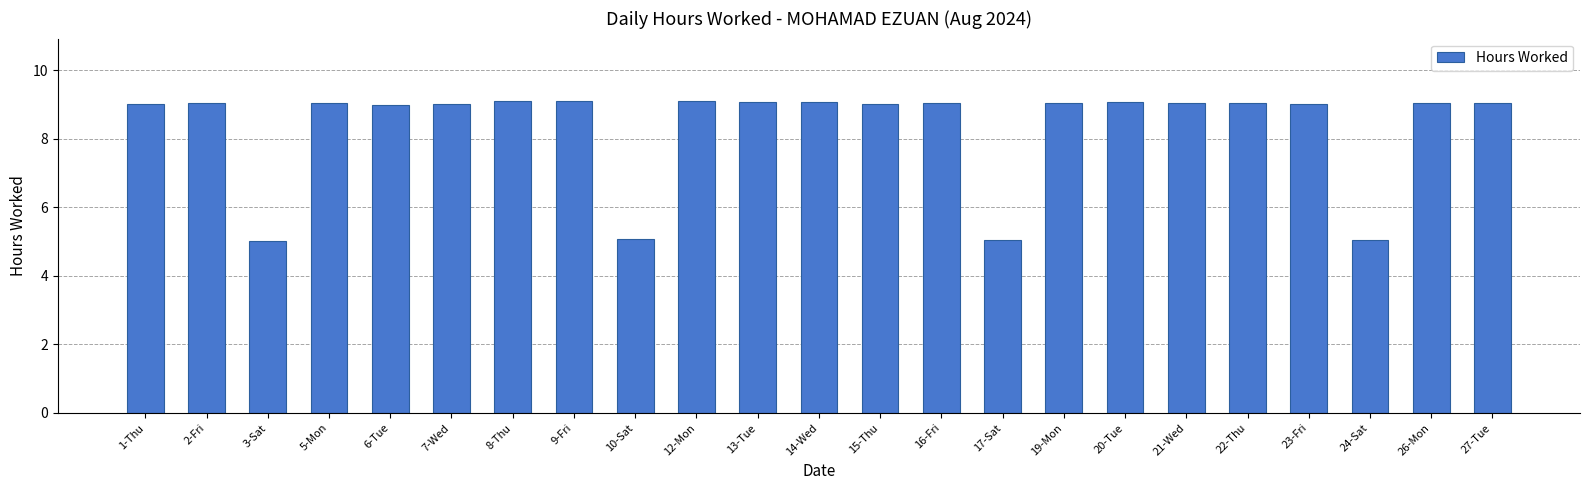

The chart shows a value of 9.0 at 15-Thu. True or false?

True